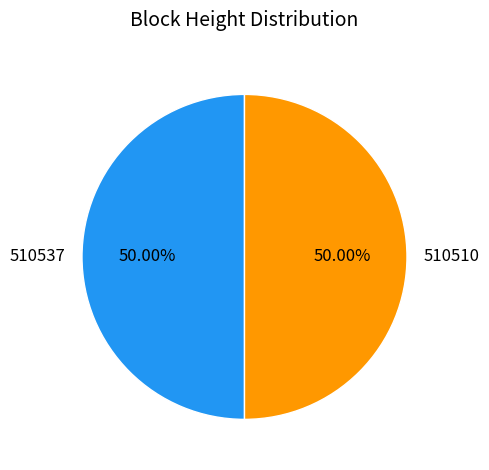

To the nearest percent, what percentage of the pie is 510537?

50%